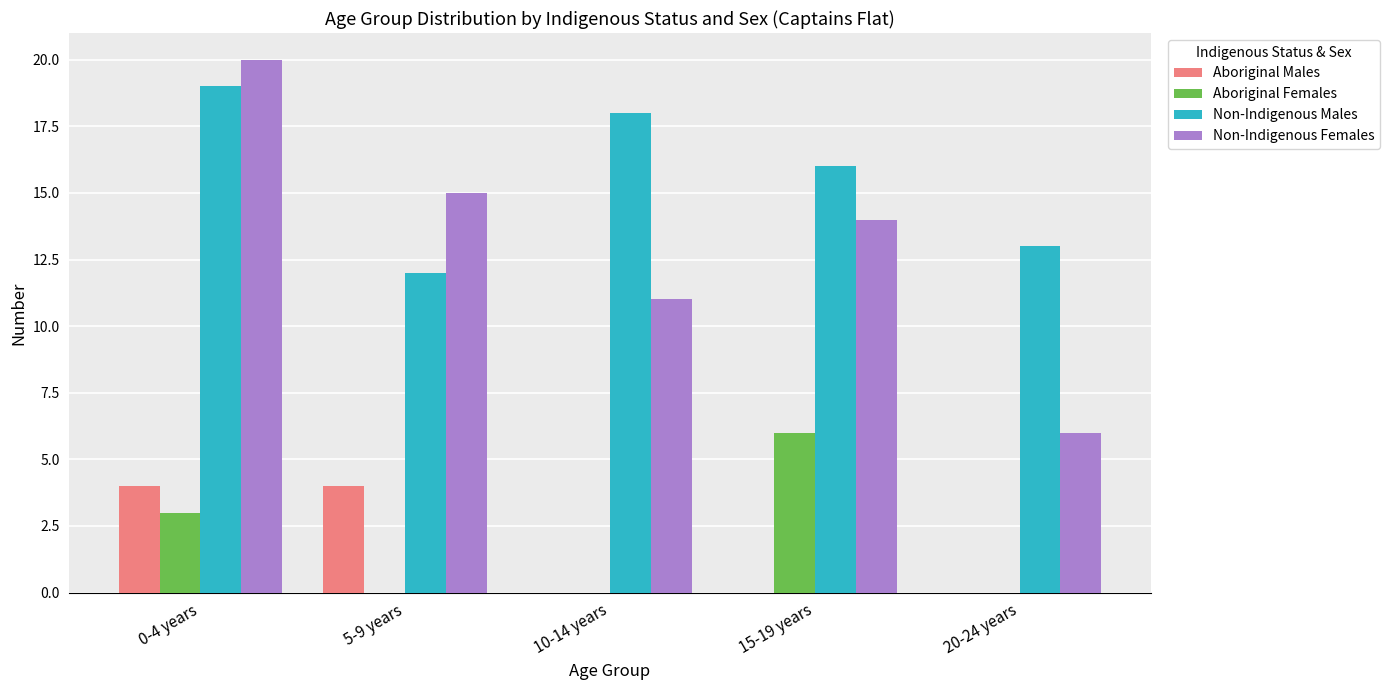

What is the average value of the Aboriginal Females series?

2